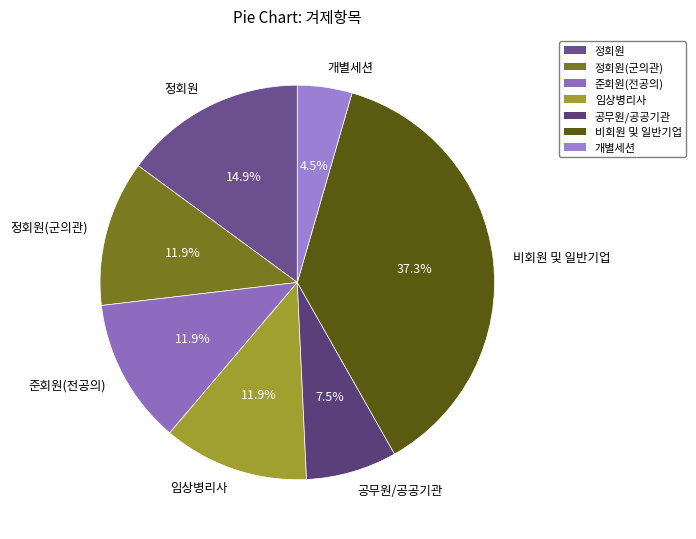

How many segments does this pie chart have?

7